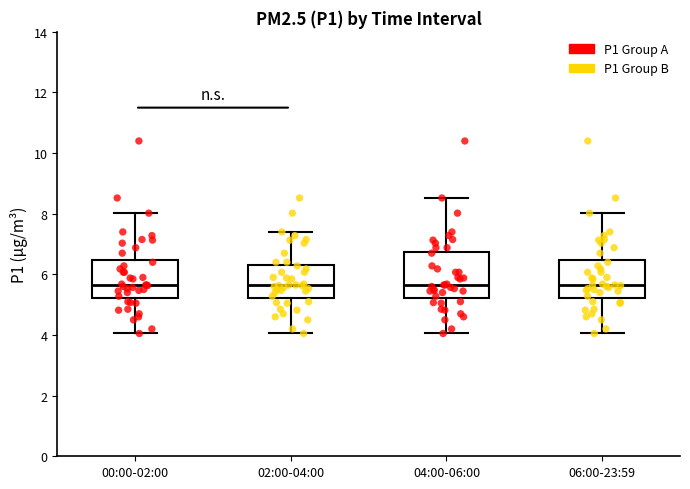

Comparing the boxes themselves (not the whiskers), which one is the tallest?

04:00-06:00